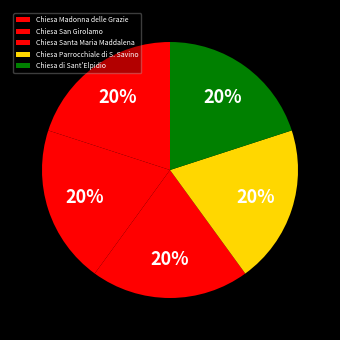

To the nearest percent, what percentage of the pie is Chiesa Santa Maria Maddalena?

20%